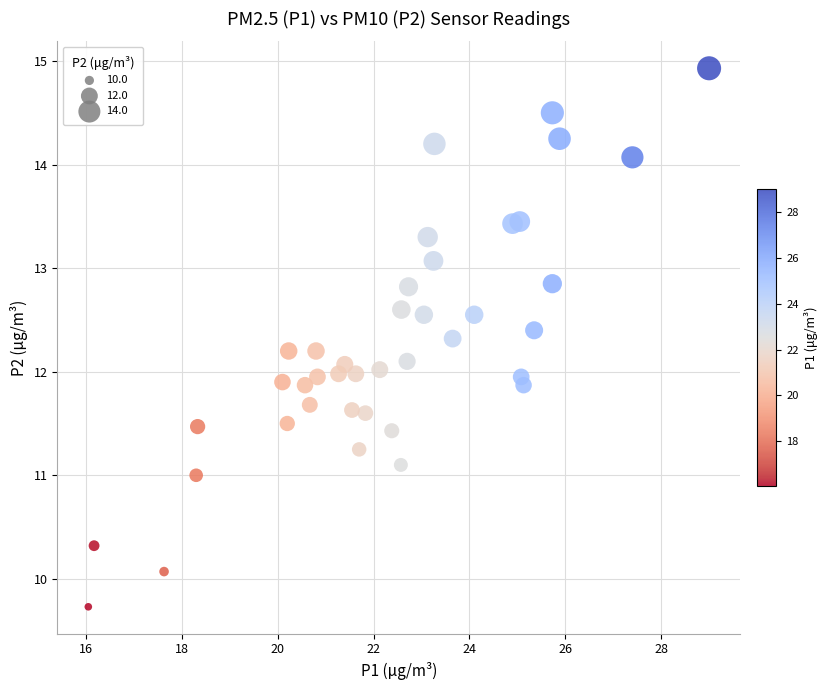

What is the range of Y values (max minus min)?

5.2